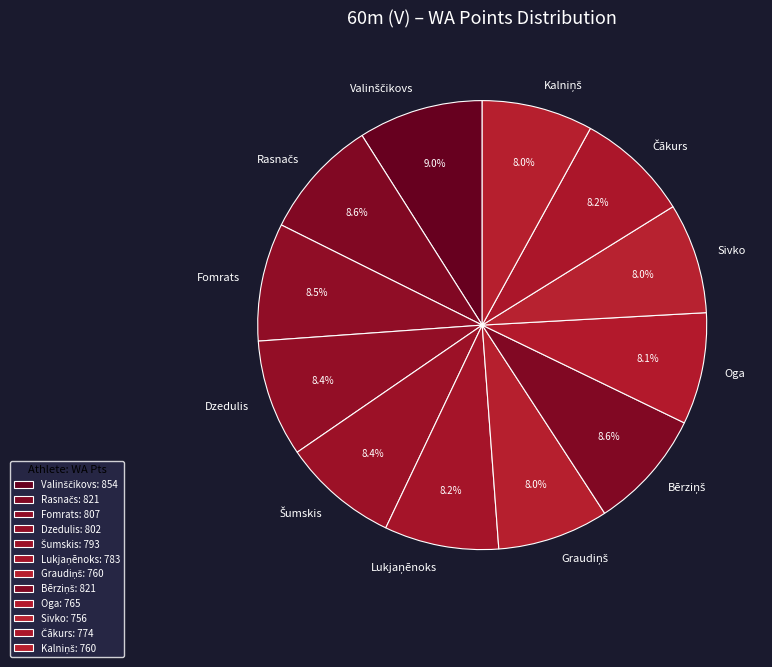

Does any single category account for the majority?

No